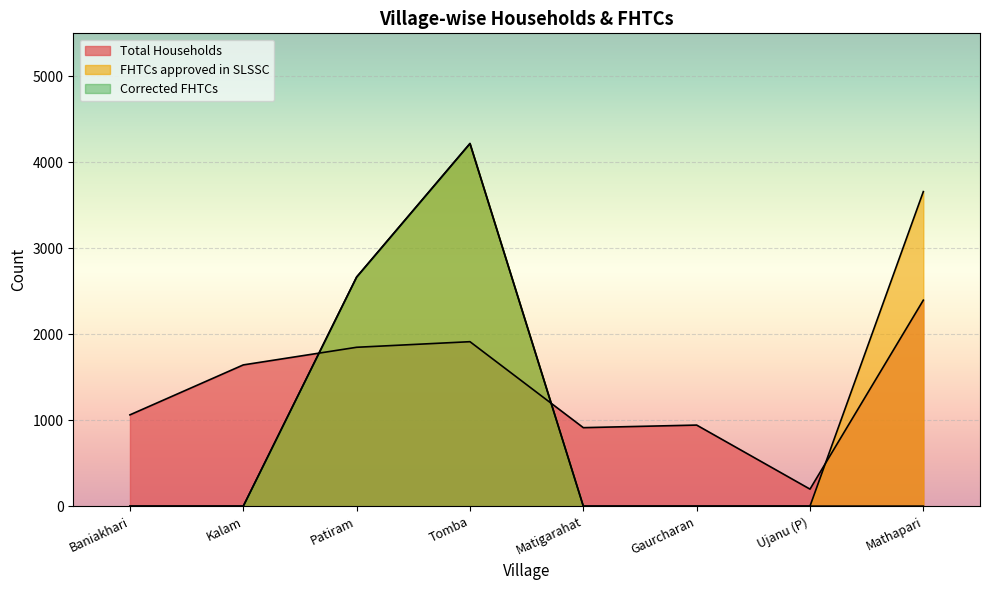

How many times do FHTCs approved in SLSSC and Total Households cross each other?

3